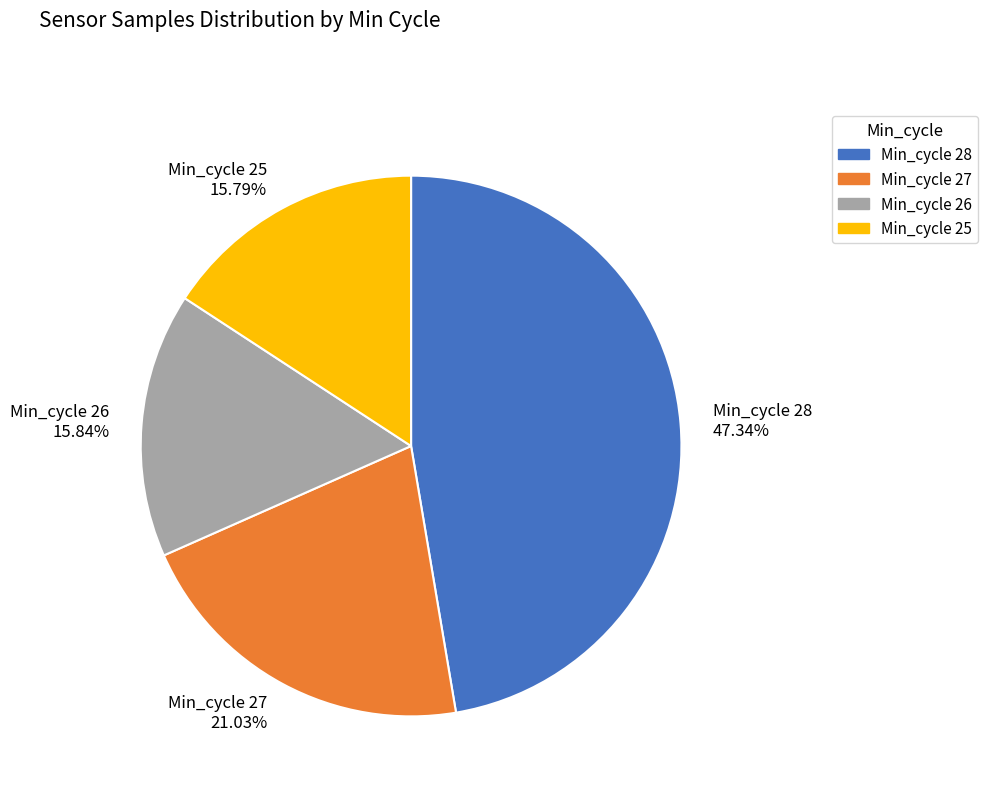

Do Min_cycle 26 and Min_cycle 28 together represent more than half of the pie?

Yes